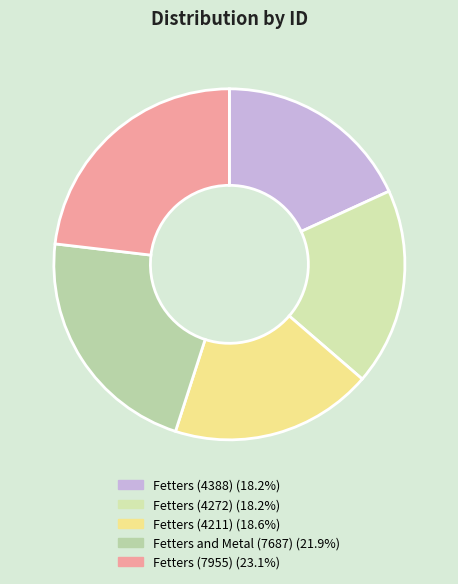

Rank the categories by value from lowest to highest.

Fetters (4388), Fetters (4272), Fetters (4211), Fetters and Metal (7687), Fetters (7955)